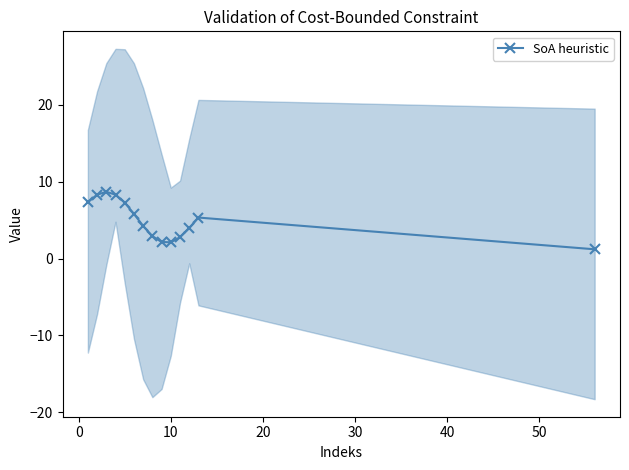

What is the highest value of the SoA heuristic series?

8.7